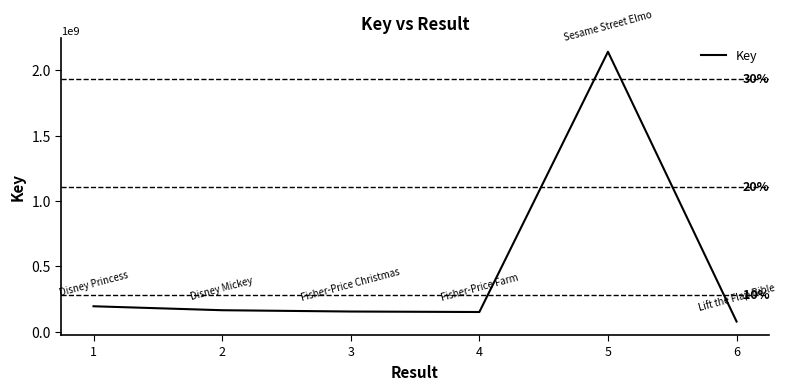

Which label corresponds to the largest value in the chart?

5